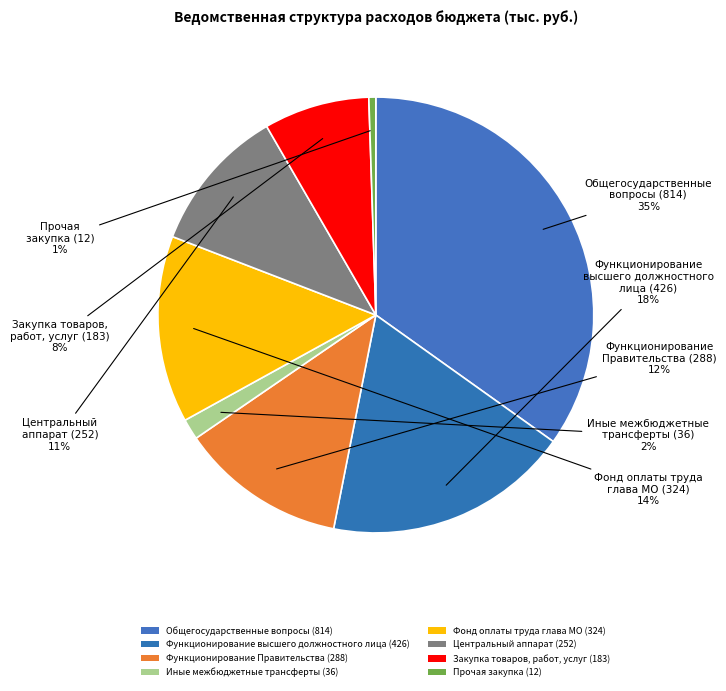

How many segments does this pie chart have?

8